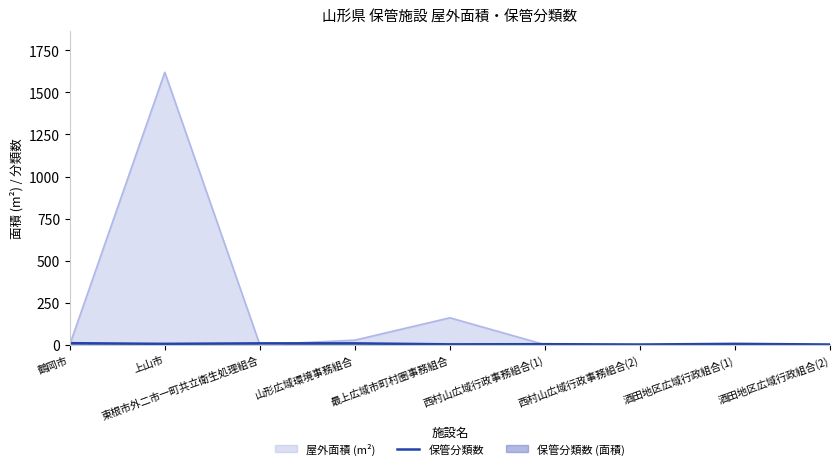

At which category does the data reach its first local peak?

西村山広域行政事務組合(1)